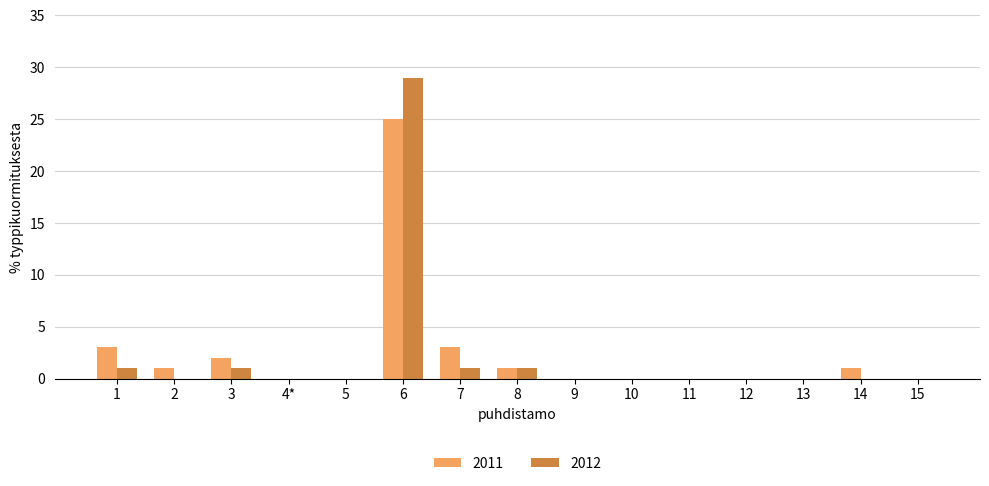

What is the total value across all series at 7?

4